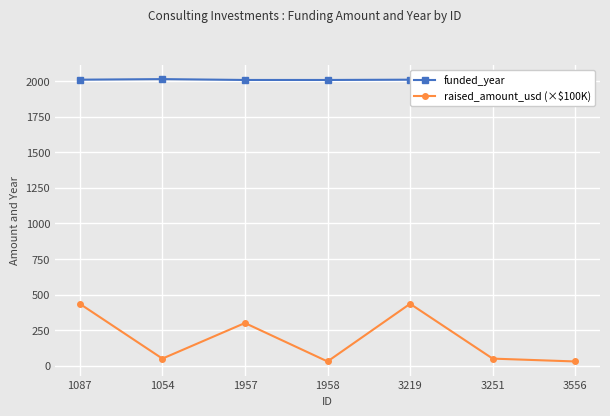

True or false: funded_year and raised_amount_usd (×$100K) cross at least once.

False